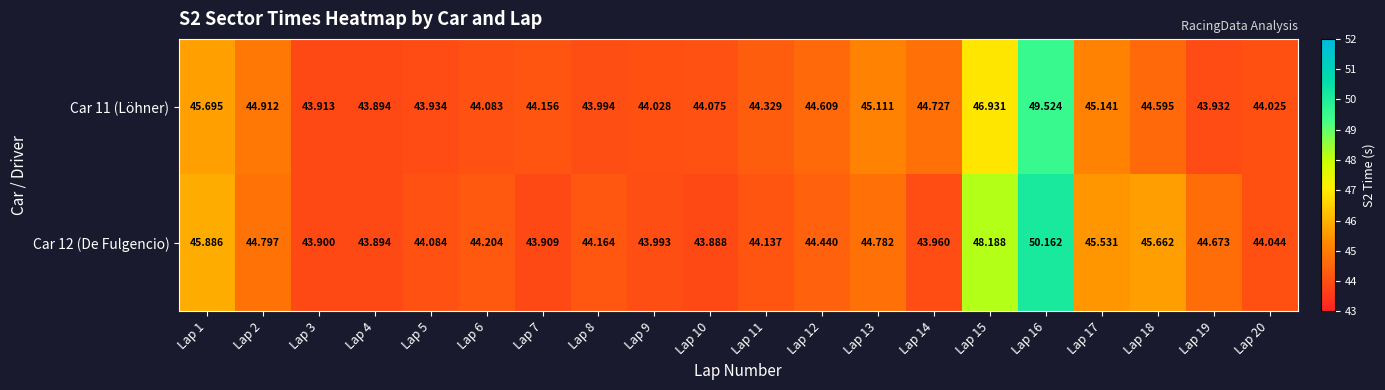

What is the total value across all series at Lap 5?

88.0